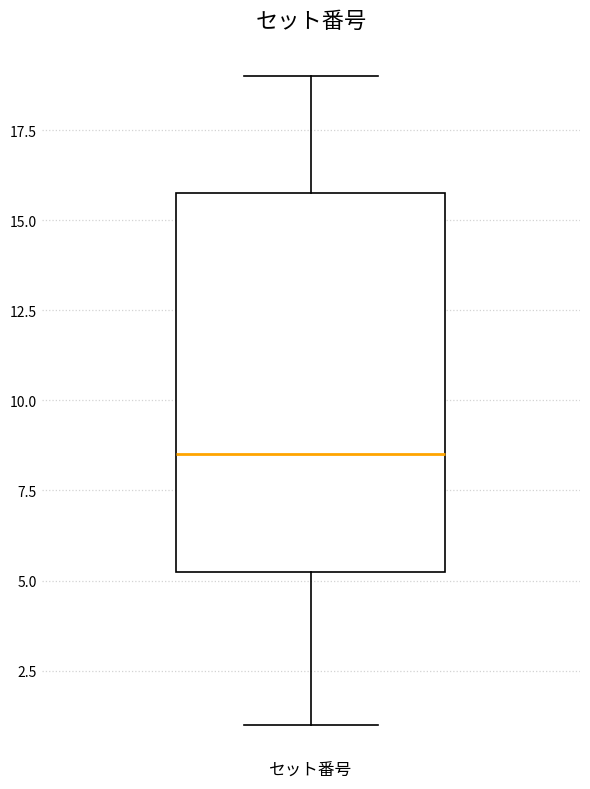

Where does the lower whisker of the box for セット番号 end on the y-axis? The values are not printed on the chart, so give them approximately, as read against the axis.

1.0